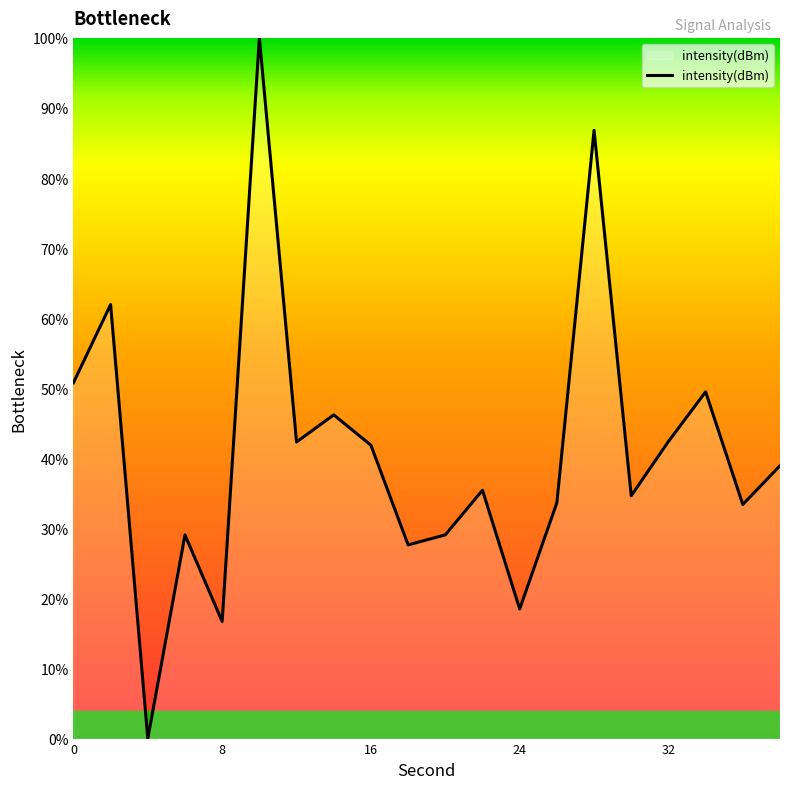

What is the maximum value shown in the chart?

100.0